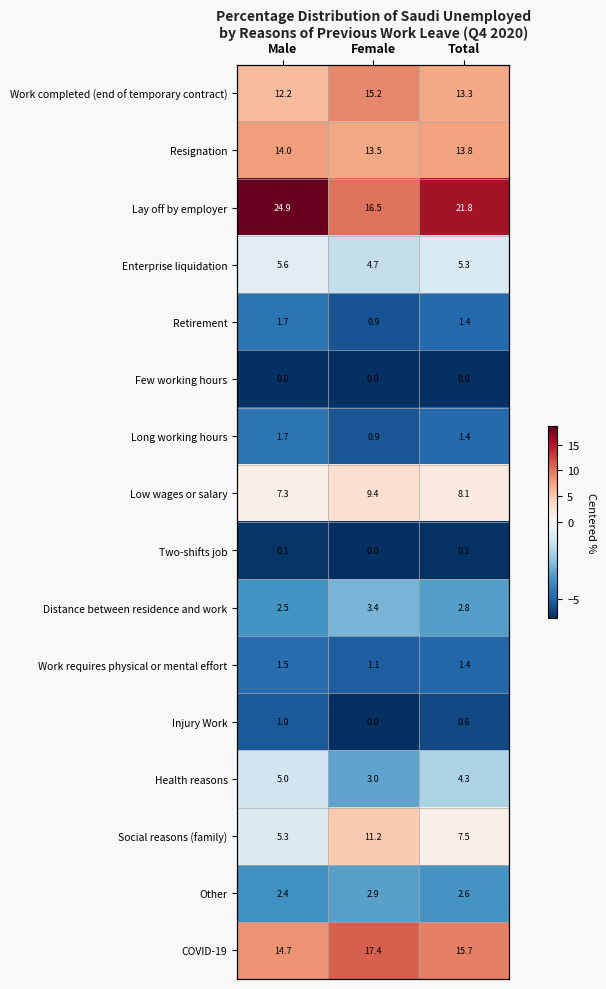

Which category has the lowest value in the Work completed (end of temporary contract) series?

Male